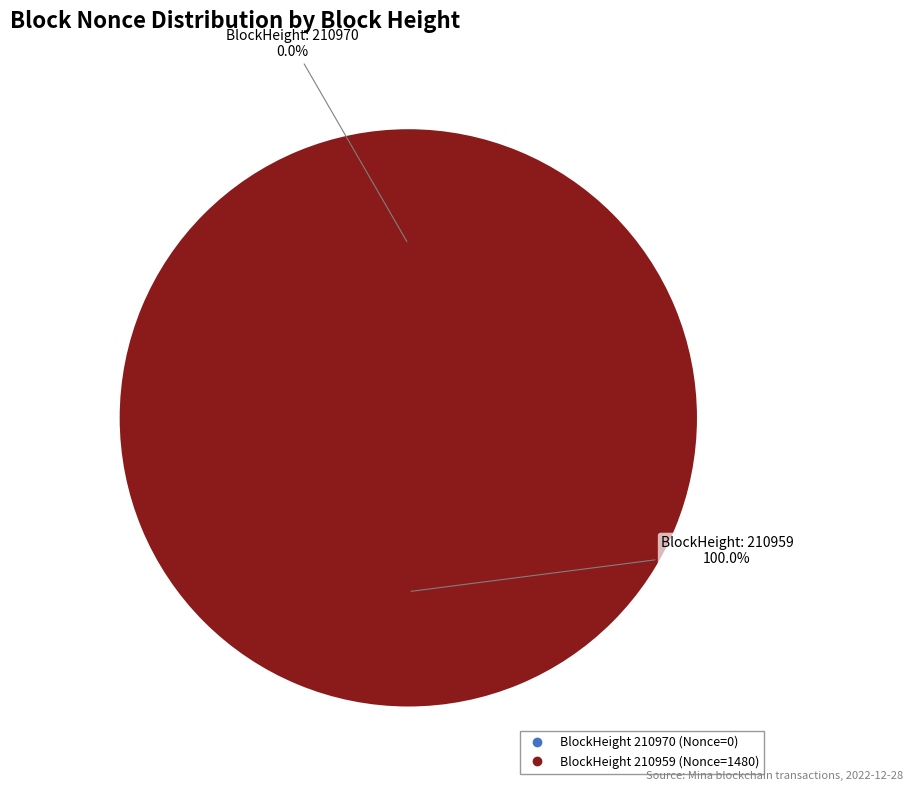

To the nearest percent, what is the difference between the 210970 and 210959 slice percentages?

100%